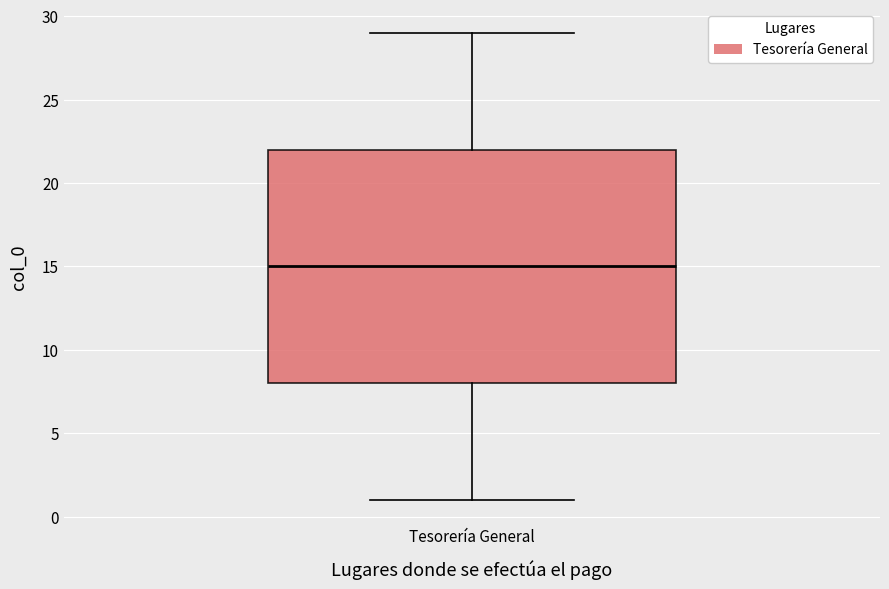

Transcribe this box plot: give where the median line is, the range the box spans, and where the two whiskers end, as read against the y-axis. The values are not printed on the chart, so give them approximately, as read against the axis.

median 15, box 8 to 22, whiskers 1 to 29